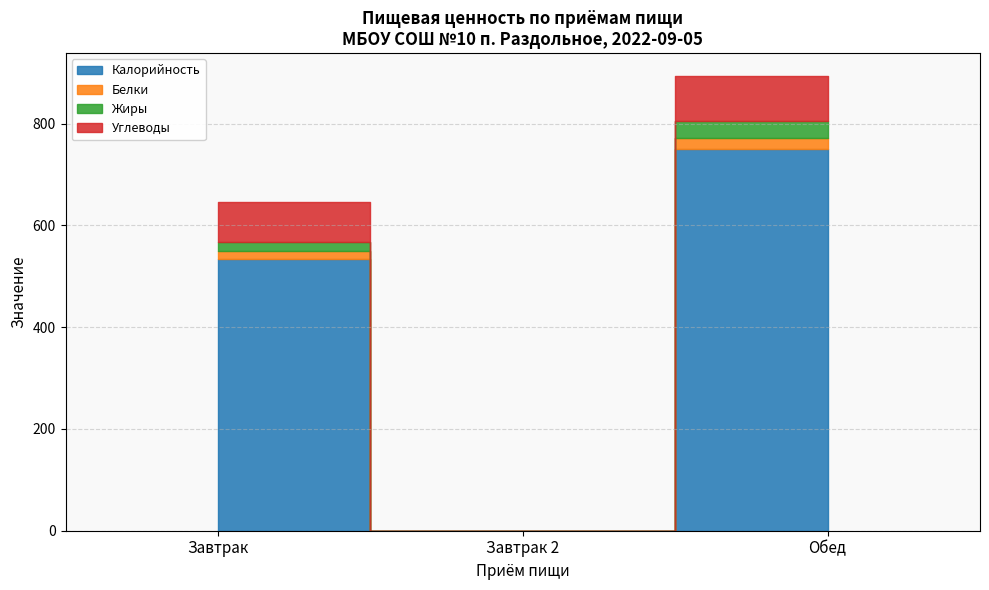

Reading right to left, list all the values displayed in this chart.

Калорийность: Обед=750.0	Завтрак 2=0.0	Завтрак=533.8
Белки: Обед=21.0	Завтрак 2=0.0	Завтрак=16.2
Жиры: Обед=35.0	Завтрак 2=0.0	Завтрак=17.5
Углеводы: Обед=88.0	Завтрак 2=0.0	Завтрак=78.3